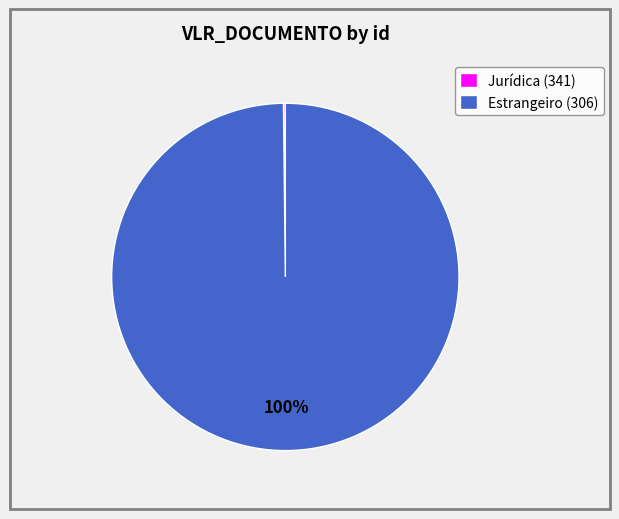

True or false: Estrangeiro (306) accounts for 85% of the total.

False